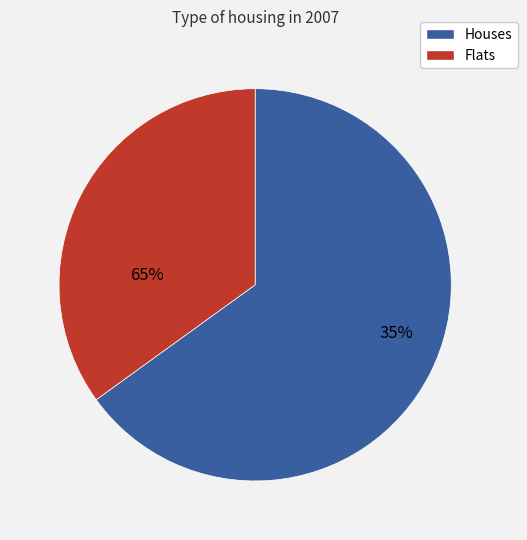

Does any single category account for the majority?

Yes